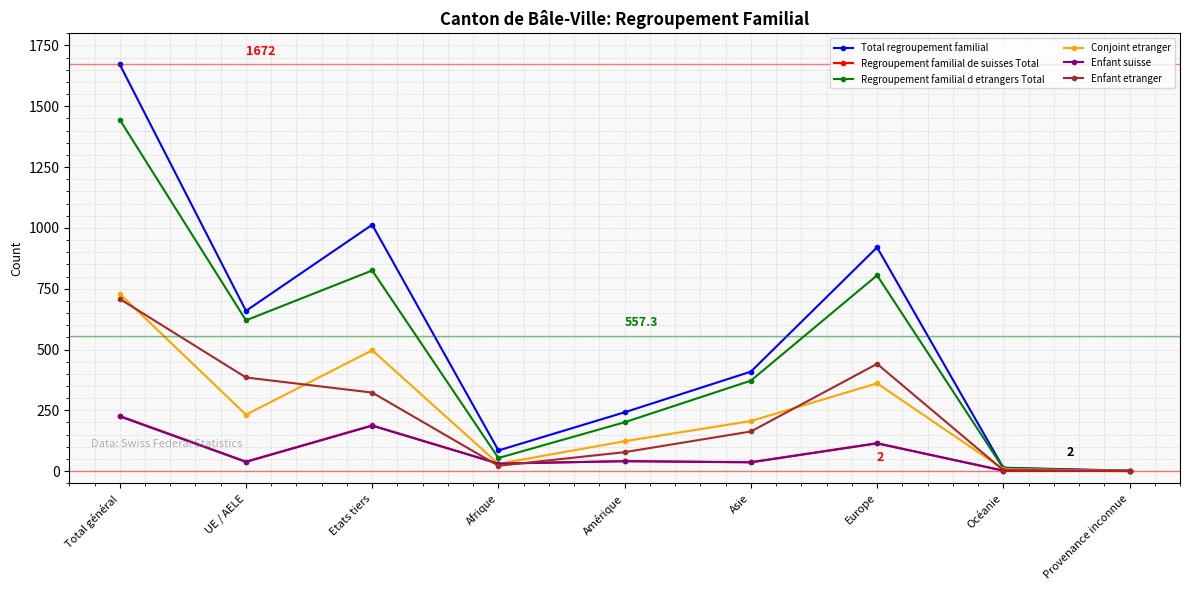

At which label does Enfant suisse first exceed 38?

Total général